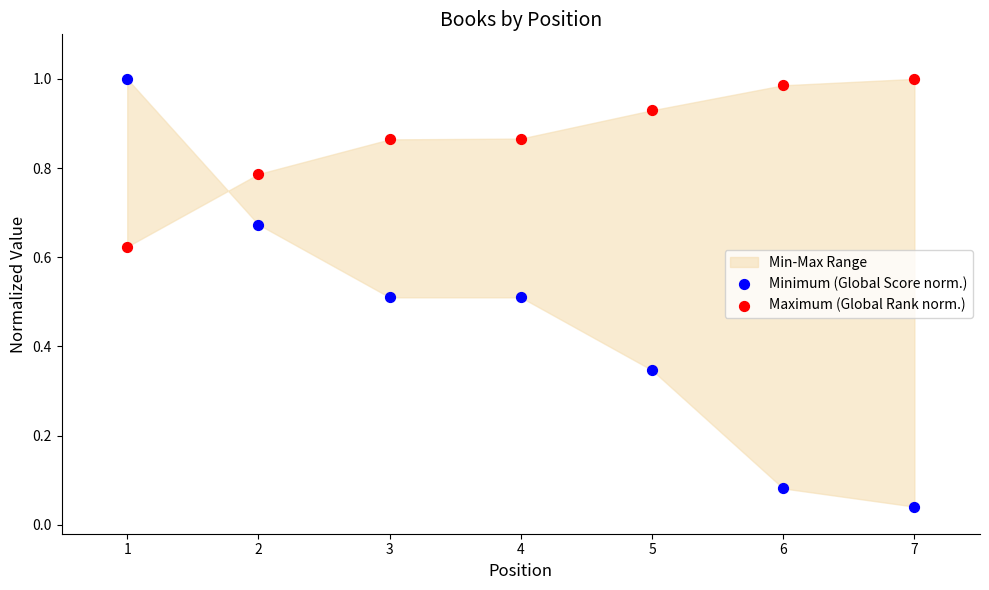

Across all data points, what is the range of X values (max minus min)?

6.0